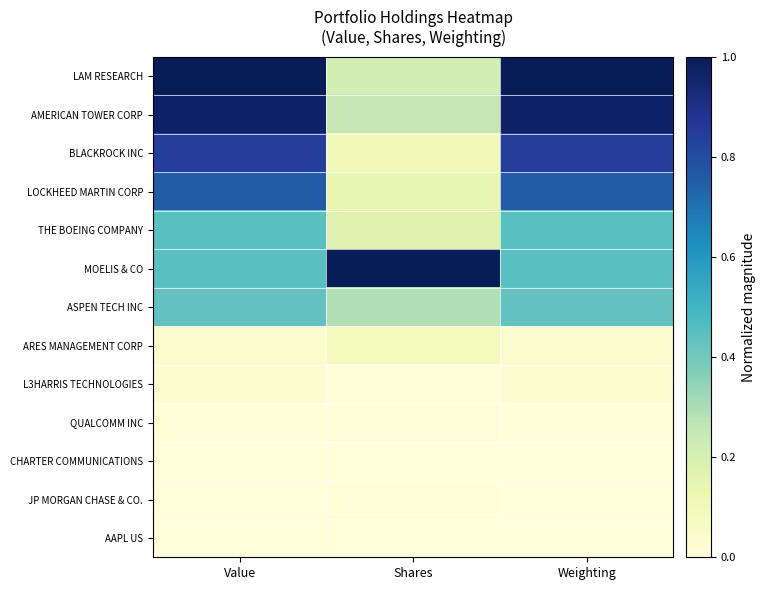

At which category is the sum across all series the highest?

Weighting